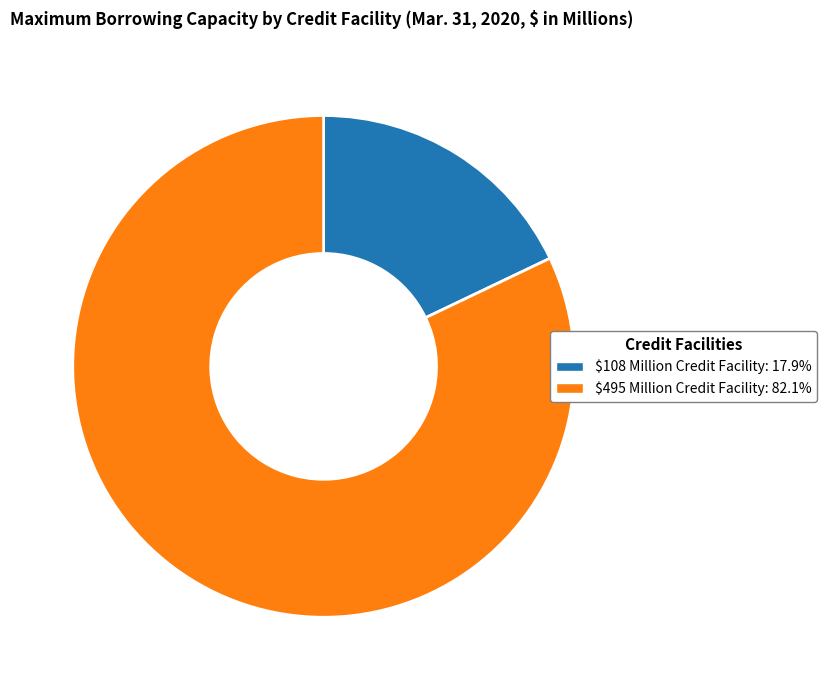

Which has a higher value, $108 Million Credit Facility or $495 Million Credit Facility?

$495 Million Credit Facility